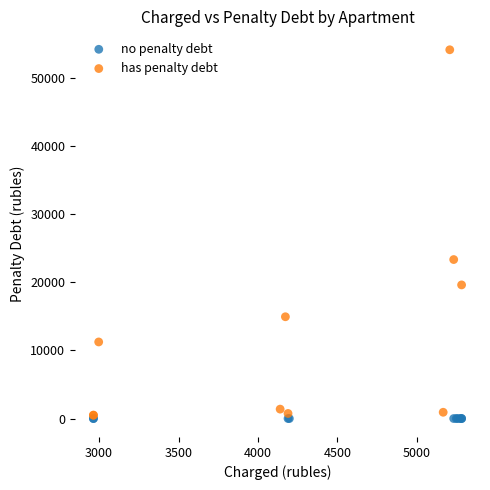

What are all the series names shown in the legend?

no penalty debt, has penalty debt